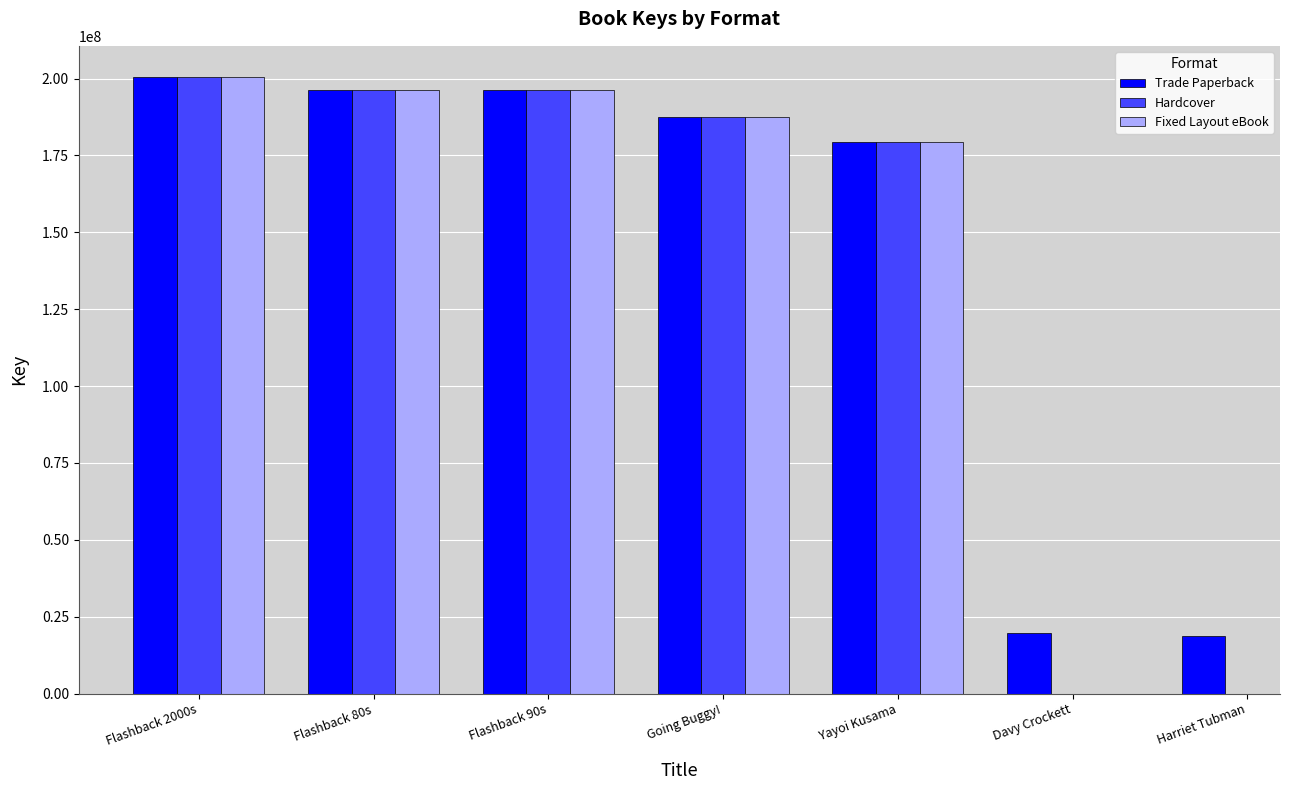

Rank the series by their maximum value, from lowest to highest.

Trade Paperback, Hardcover, Fixed Layout eBook